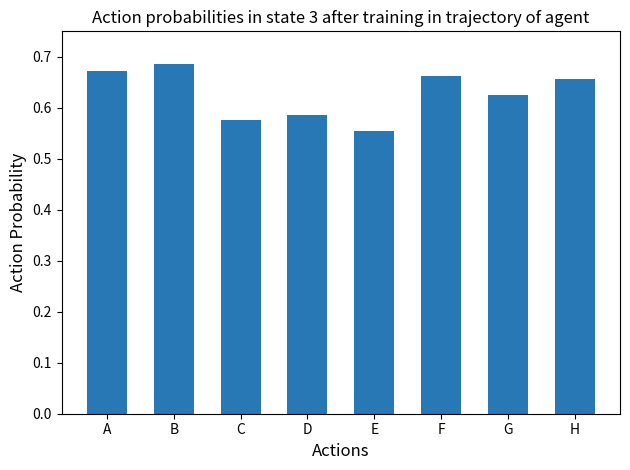

The value at C is 0.9. True or false?

False